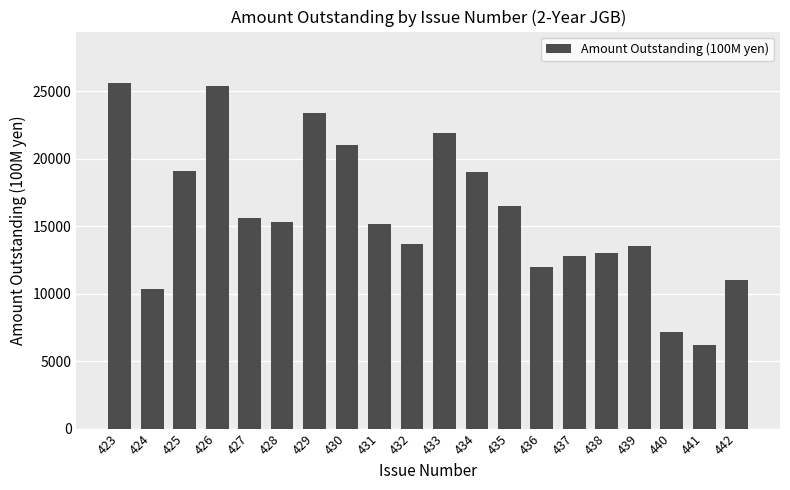

The chart shows a value of 16272 at 424. True or false?

False